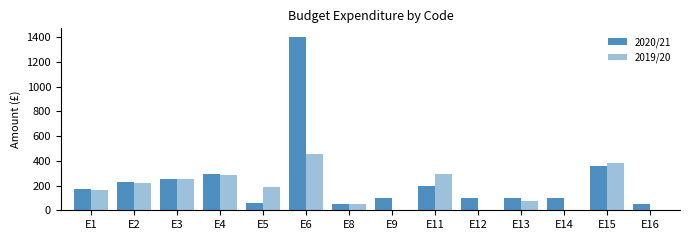

How many values in the 2020/21 series exceed 169?

7